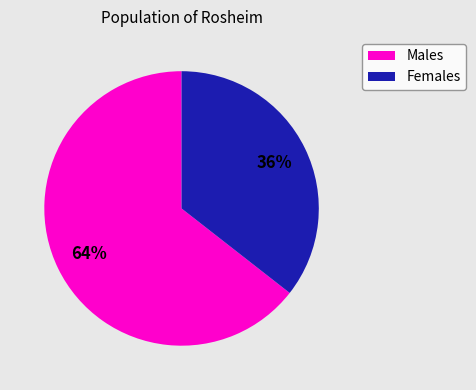

Combined, do Females and Males account for over 50%?

Yes